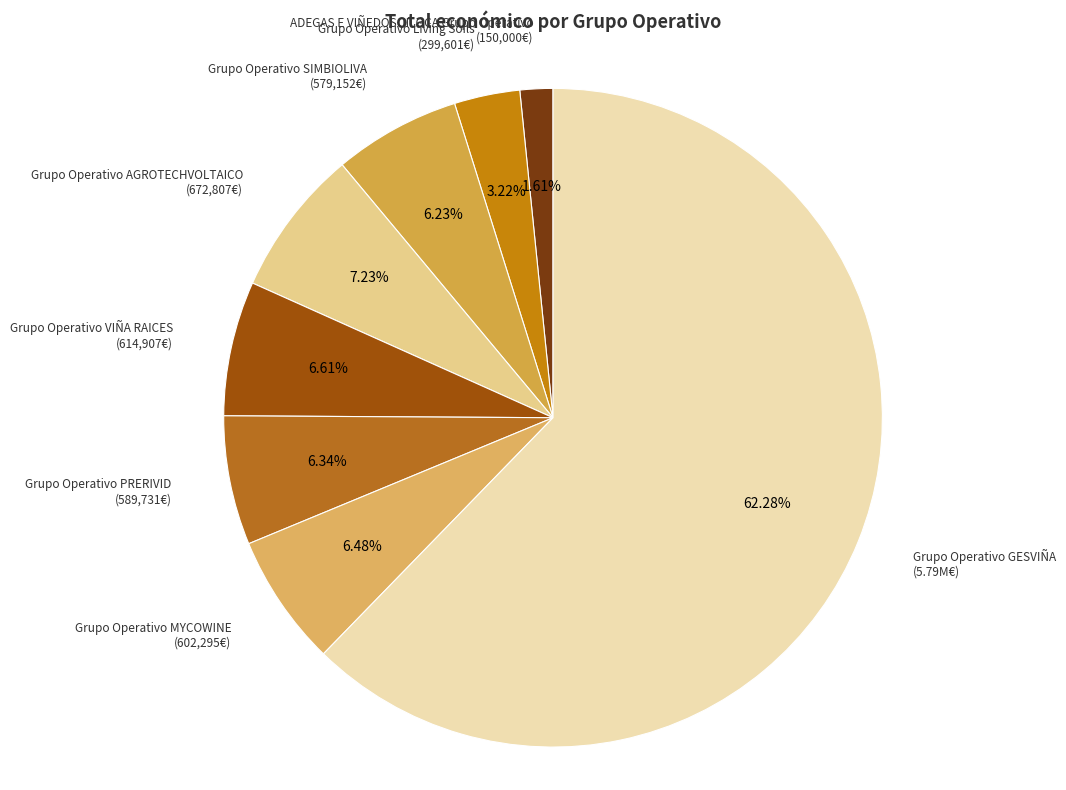

How many slices are in this pie chart?

8